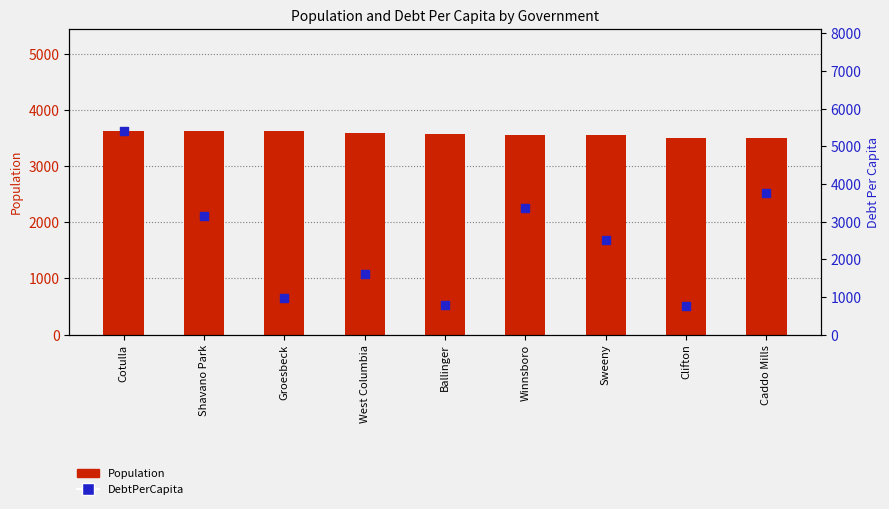

What are all the series names shown in the legend?

Population, DebtPerCapita